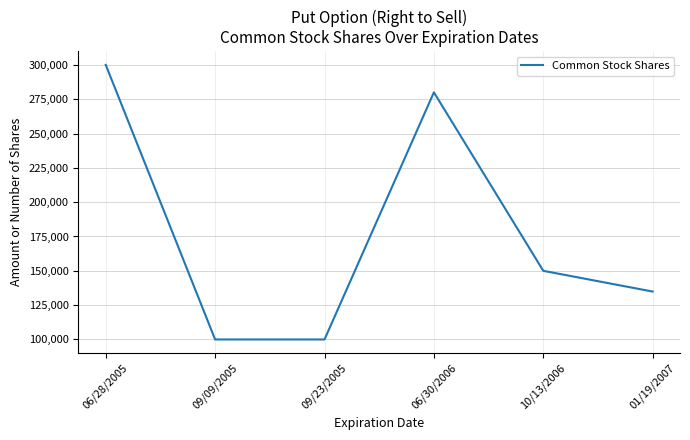

What is the smallest value displayed?

100000